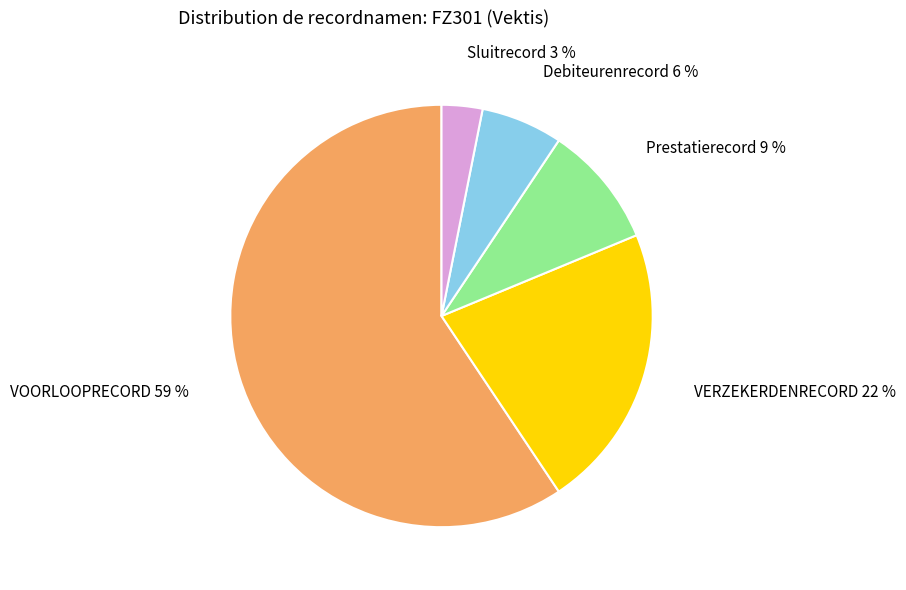

The Debiteurenrecord 6 % slice represents 6% of the pie. True or false?

True